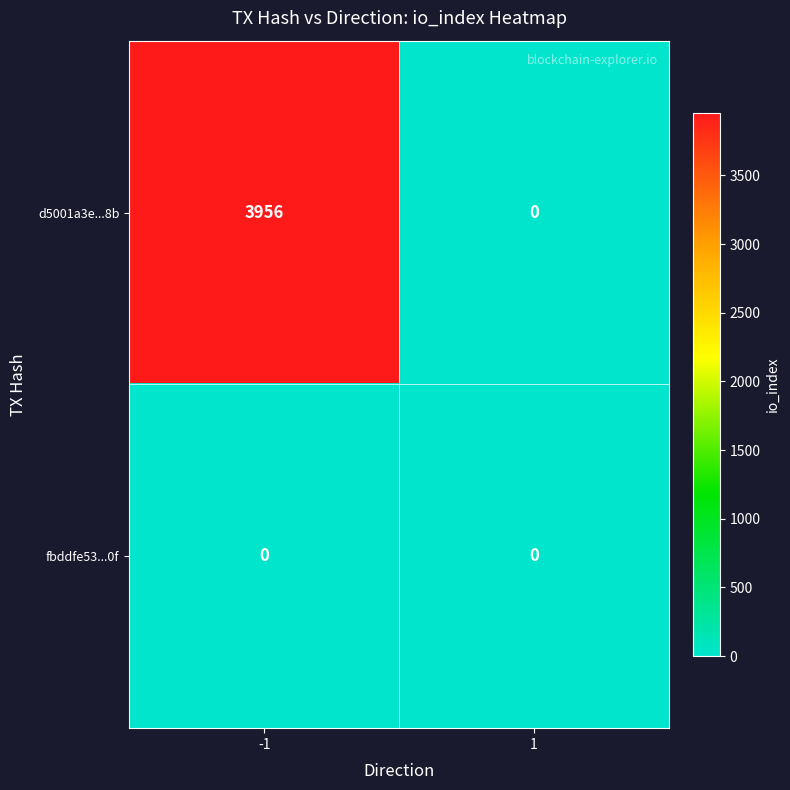

Reading right to left, transcribe all the data shown in this chart.

d5001a3e...8b: 1=0	-1=3956
fbddfe53...0f: 1=0	-1=0